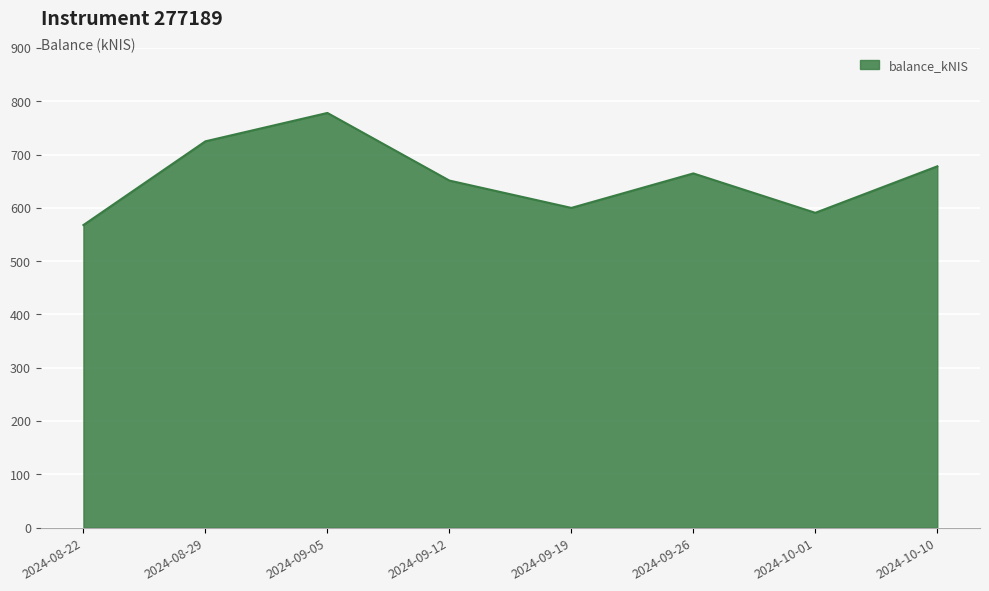

How many interior local peaks (higher than both neighbors) does the data have?

2